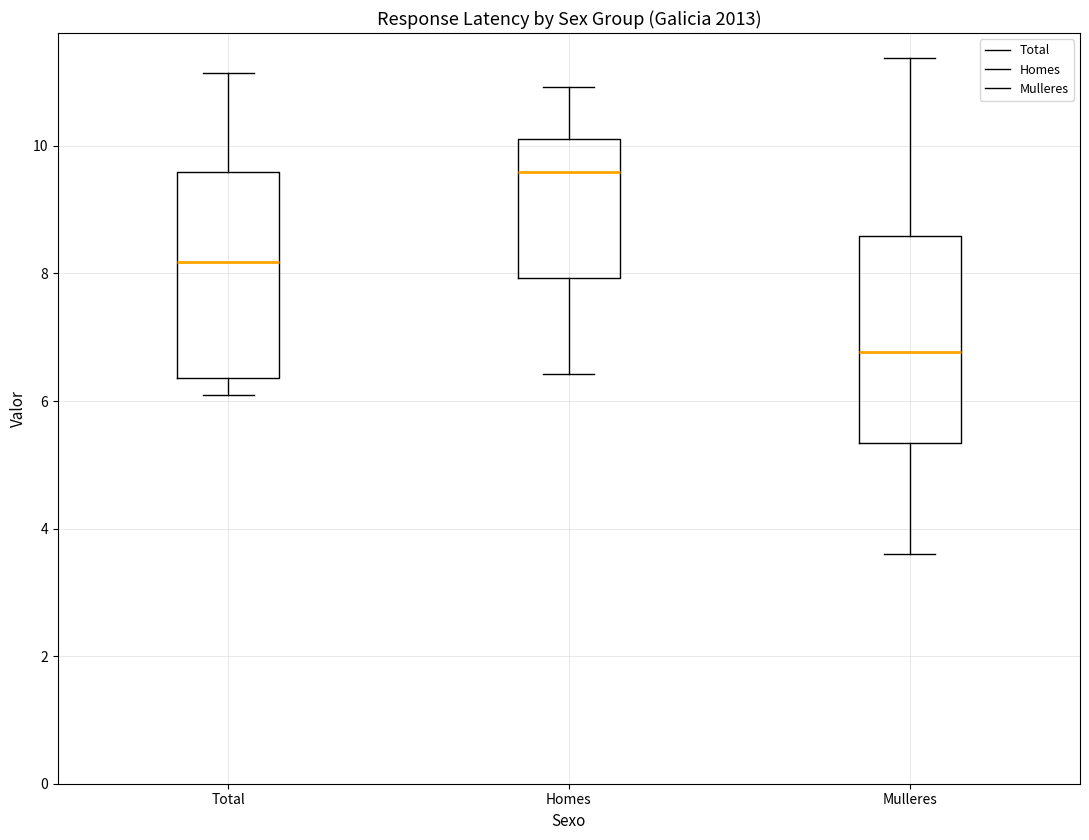

Reading left to right, read every box against the y-axis: the position of its median line, the range the box covers, and the ends of its whiskers. The values are not printed on the chart, so give them approximately, as read against the axis.

Total: median 8.2, box 6.4 to 9.6, whiskers 6.0 to 11.2
Homes: median 9.6, box 8.0 to 10.2, whiskers 6.4 to 11.0
Mulleres: median 6.8, box 5.4 to 8.6, whiskers 3.6 to 11.4